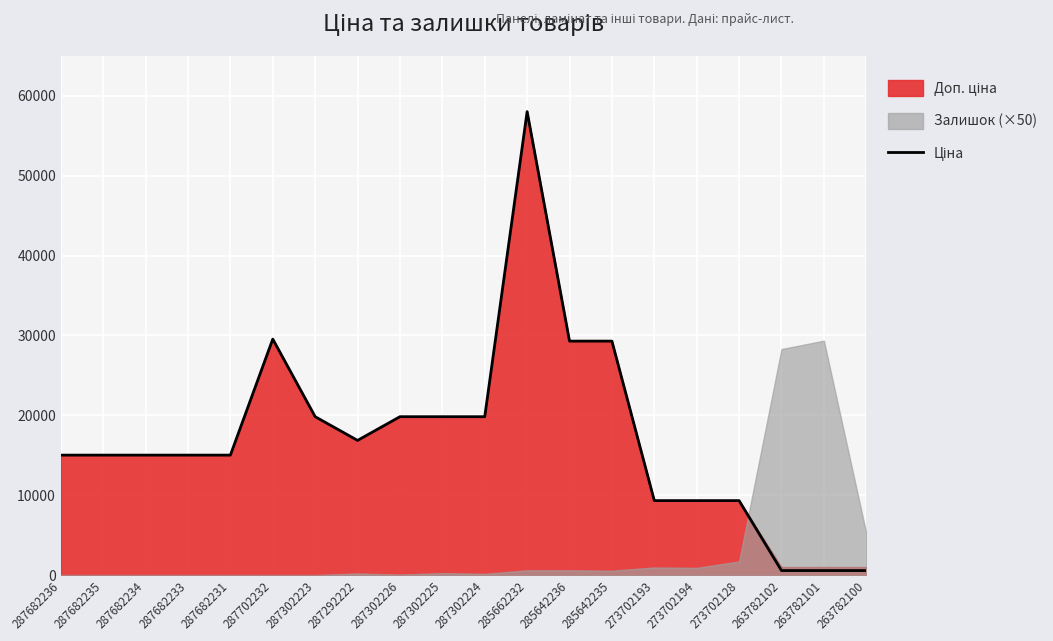

True or false: the data shows 26366.5 at 287682233.

False